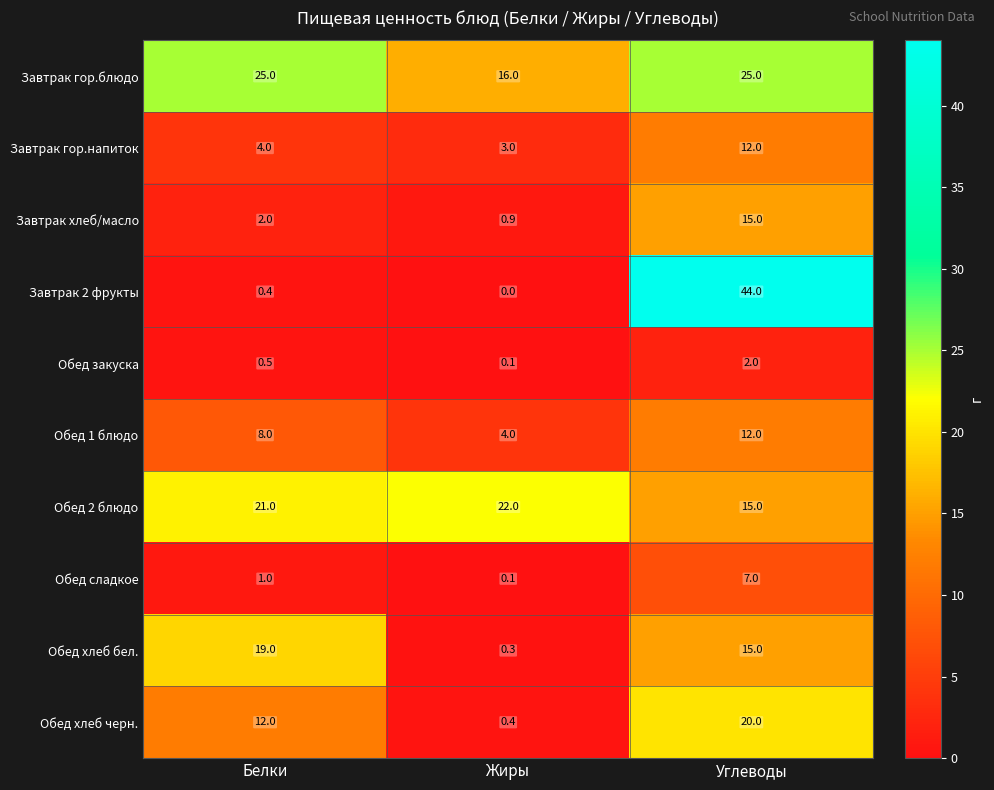

At how many categories does at least one series exceed 37?

1